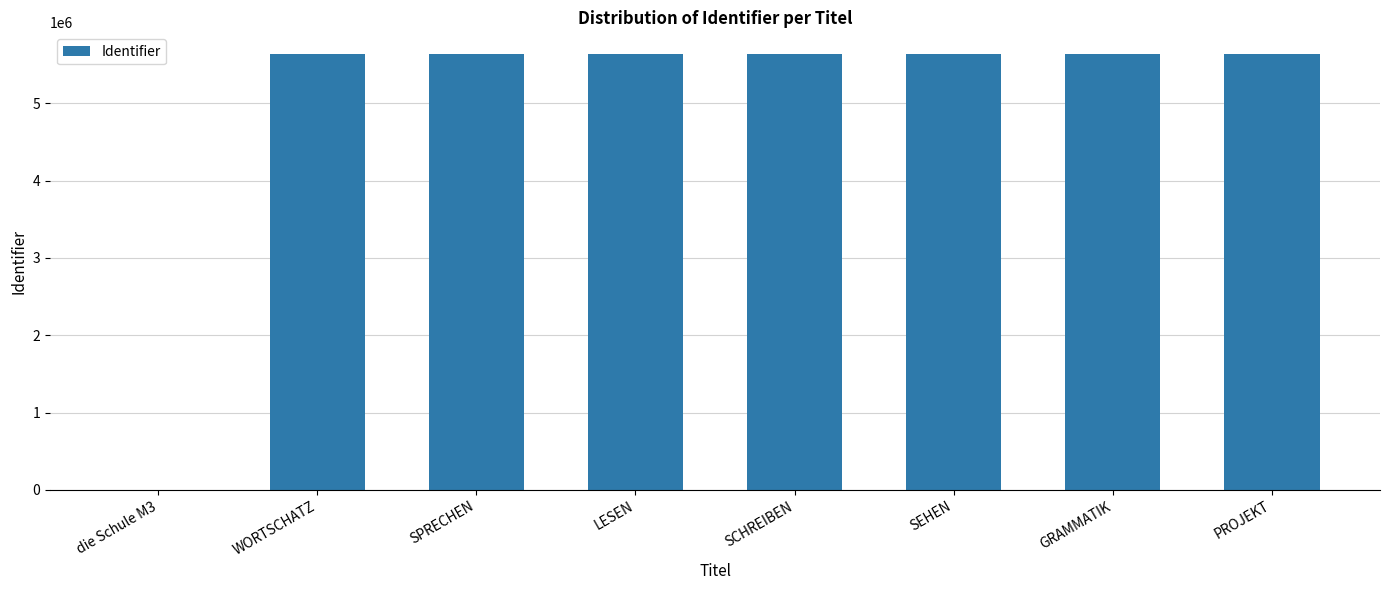

What is the average value?

4933099